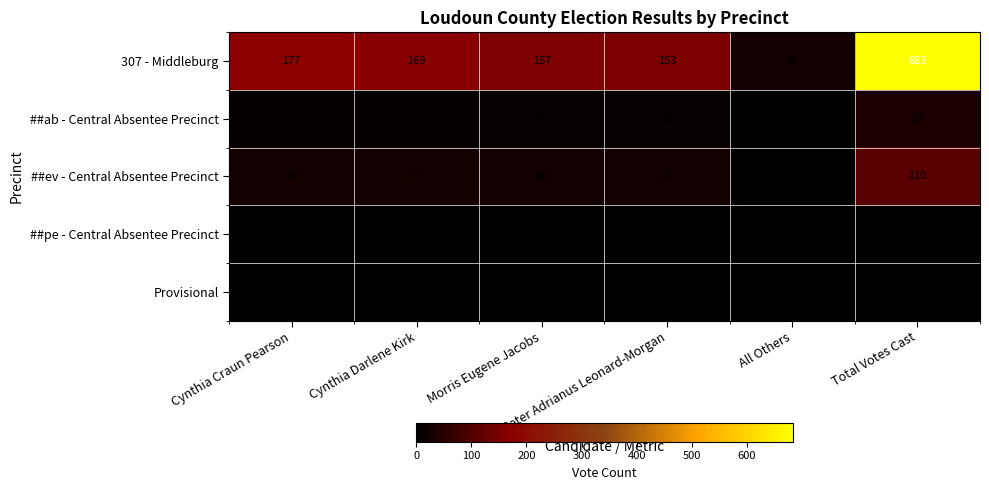

At how many categories does at least one series exceed 154?

4